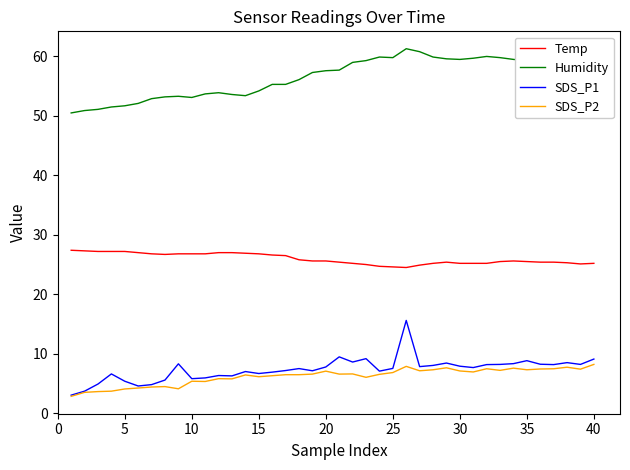

Which series has the largest total across all categories?

Humidity